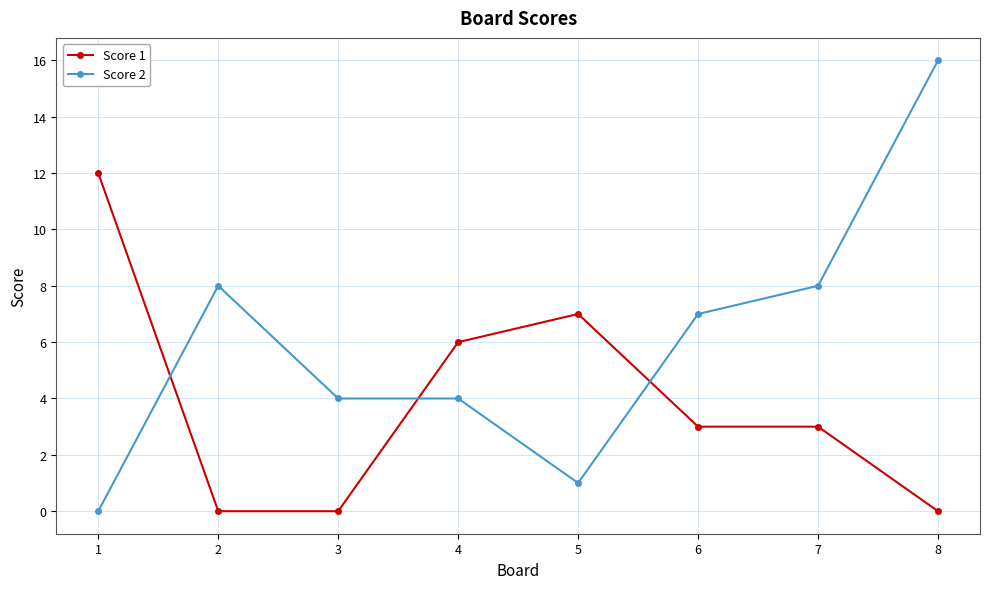

Rank the series by their maximum value, from lowest to highest.

Score 1, Score 2